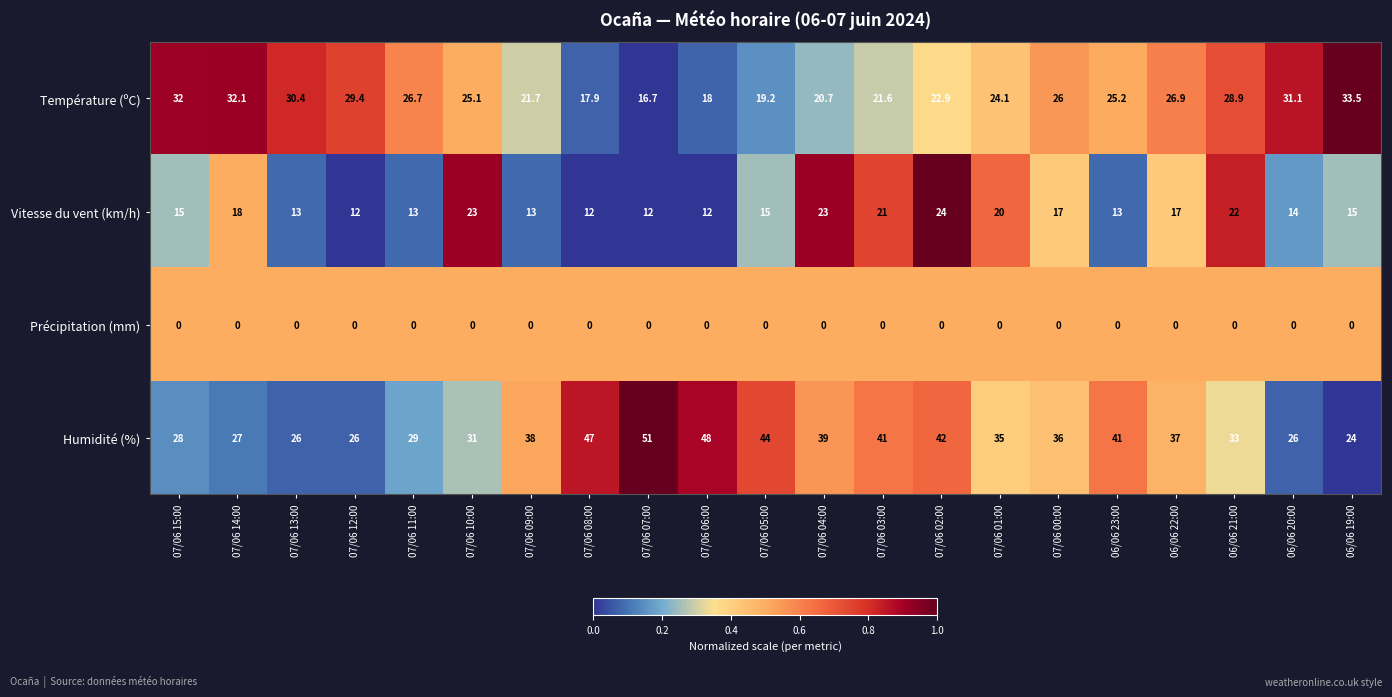

Which category has the highest value in the Vitesse du vent (km/h) series?

07/06 02:00